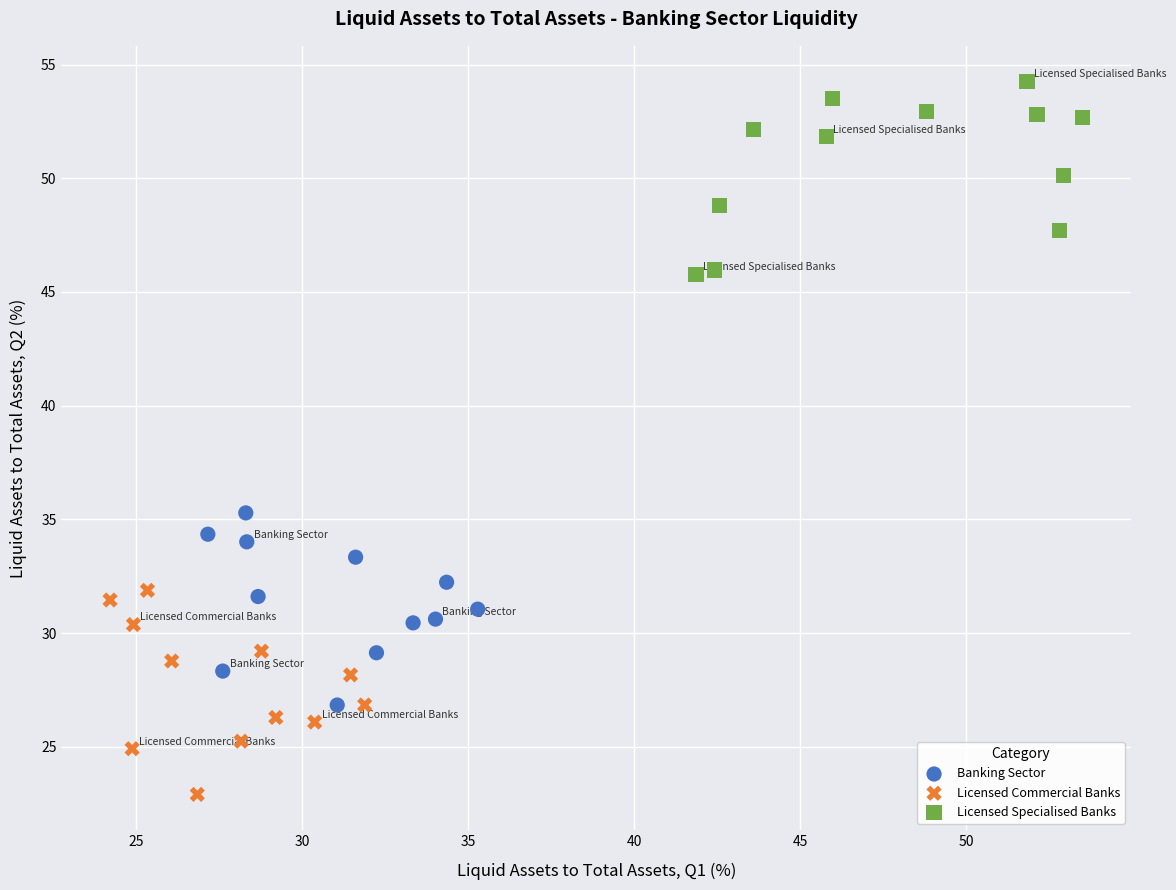

Which series contains the highest Y value?

Licensed Specialised Banks